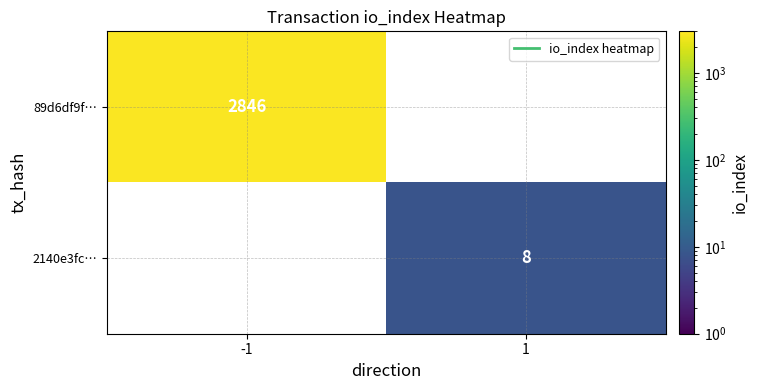

The 2140e3fc… series shows 3 at 1. True or false?

False